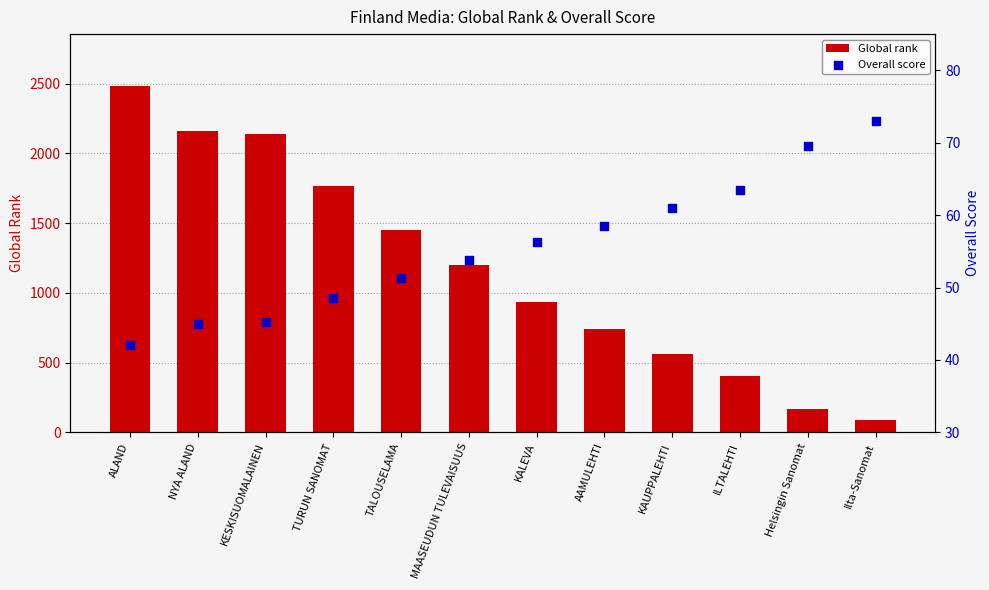

Which series has the widest spread of Y values?

Global rank